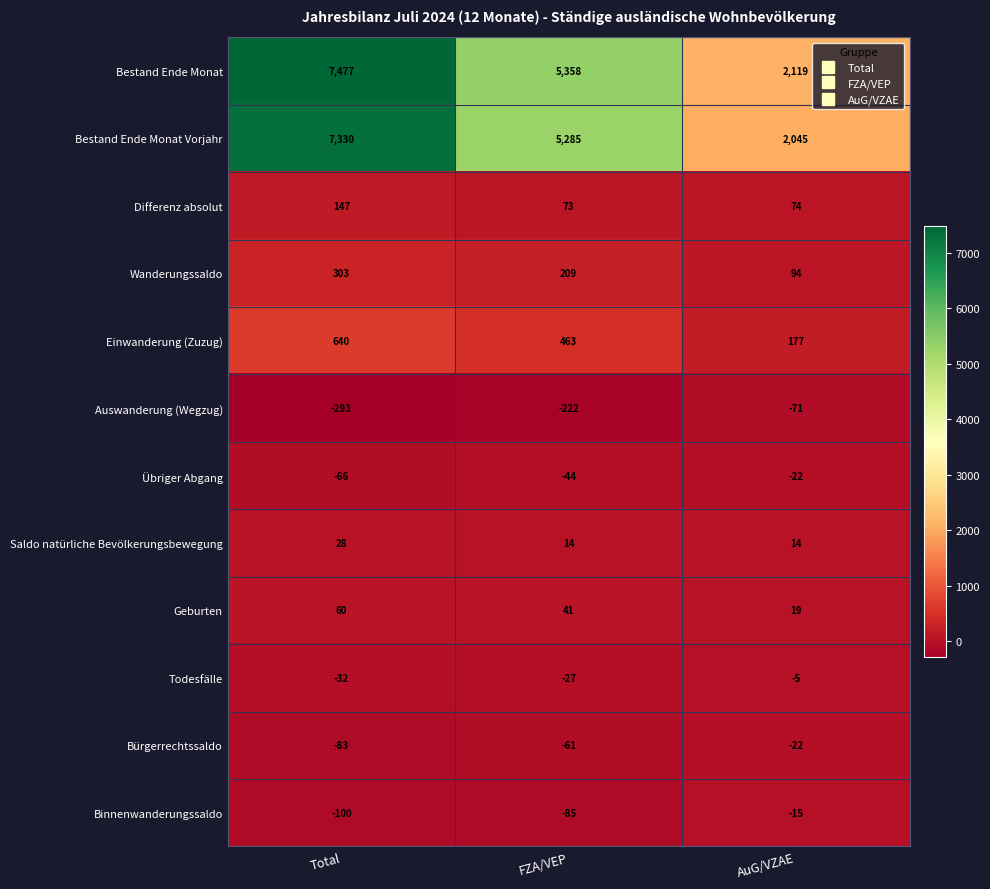

Which series has the largest range (max minus min)?

Bestand Ende Monat